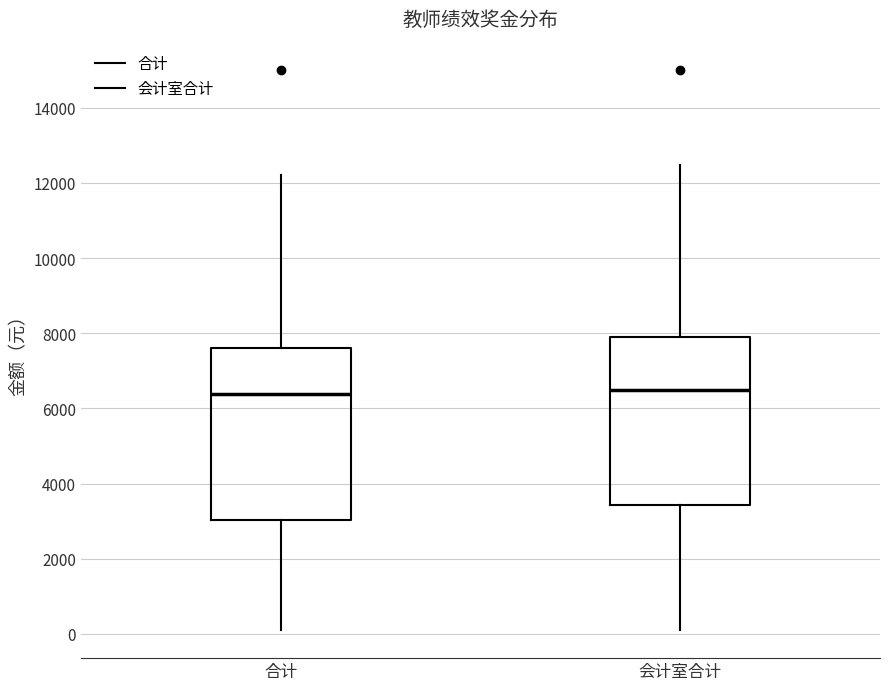

Reading left to right, read every box against the y-axis: the position of its median line, the range the box covers, and the ends of its whiskers. The values are not printed on the chart, so give them approximately, as read against the axis.

合计: median 6400, box 3000 to 7600, whiskers 200 to 12200
会计室合计: median 6400, box 3400 to 7800, whiskers 200 to 12400